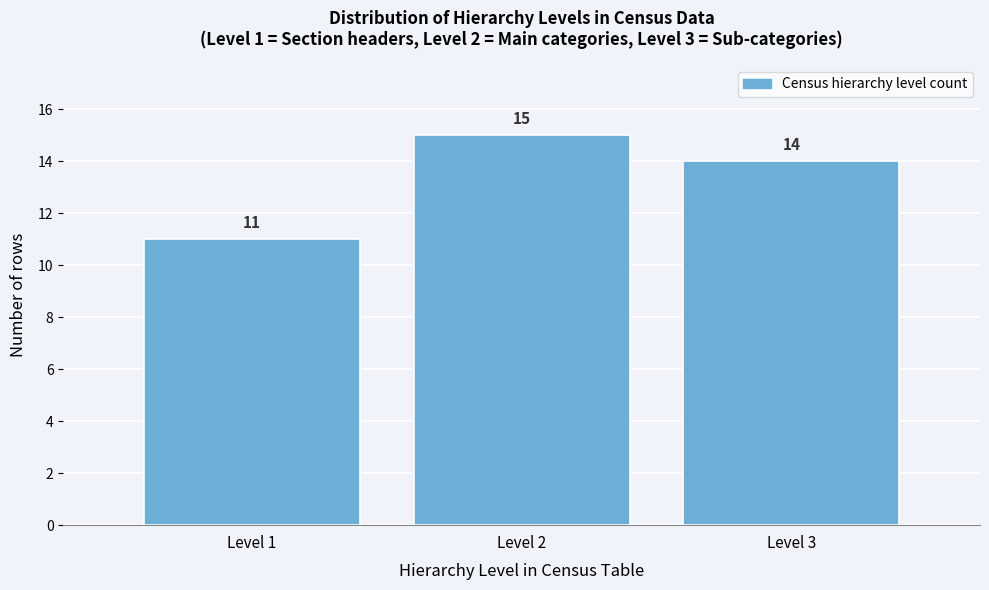

Reading left to right, list every bar in this chart as the range it spans on the x-axis followed by its height.

0.5 to 1.5: 11
1.5 to 2.5: 15
2.5 to 3.5: 14